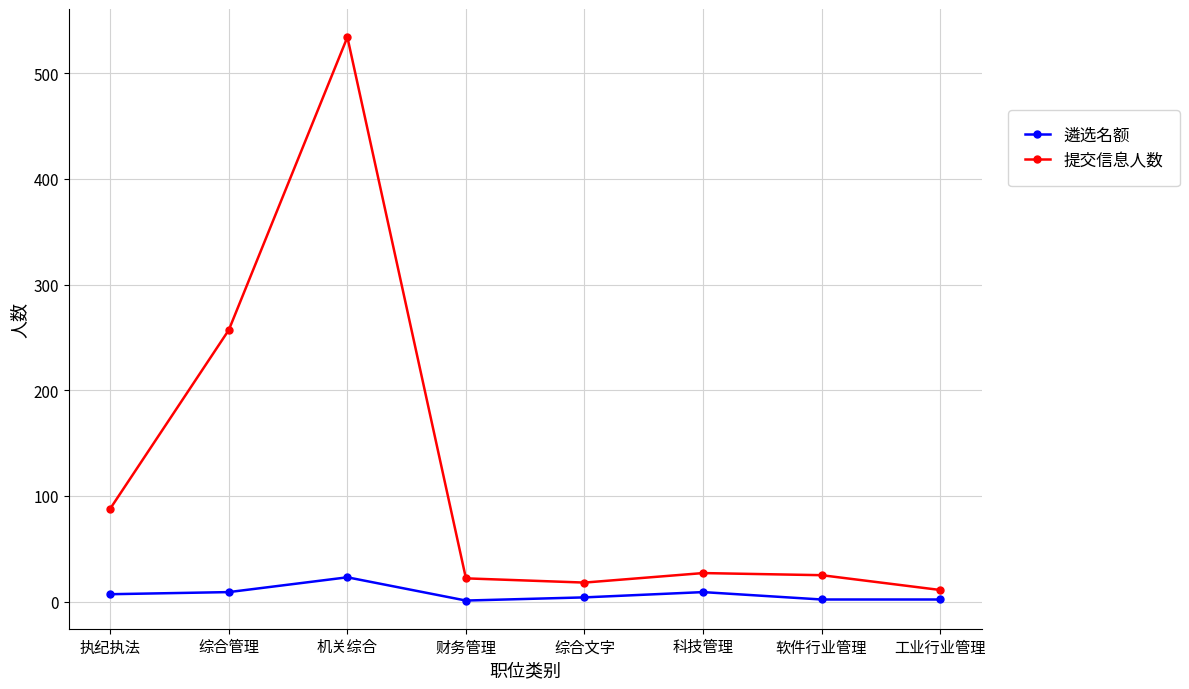

Which label corresponds to the largest value in the chart?

机关综合